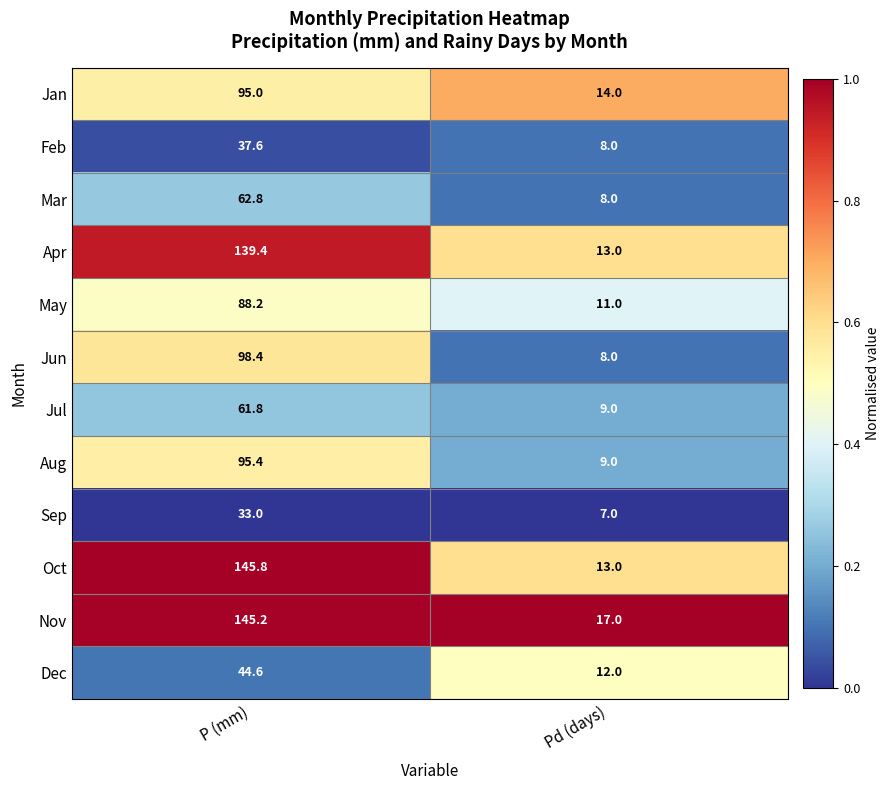

Where does the Jun series first go above 98?

P (mm)